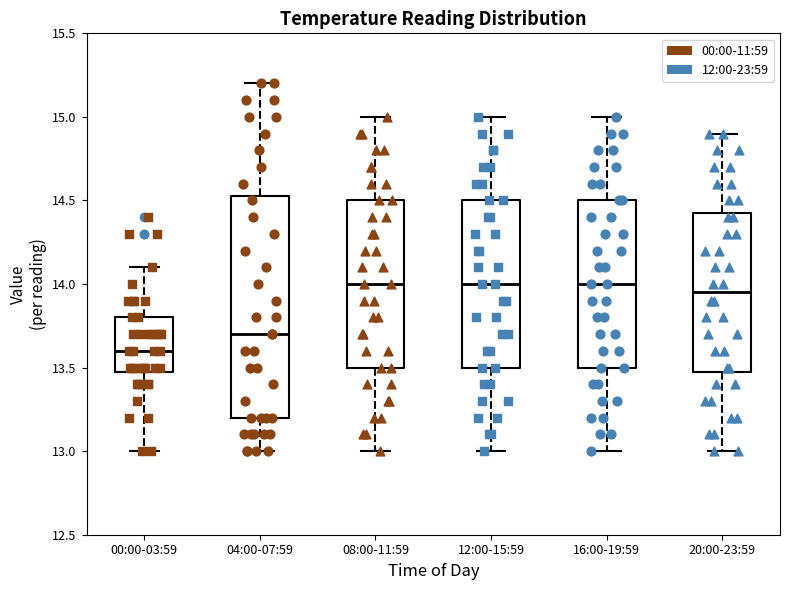

Reading left to right, read every box against the y-axis: the position of its median line, the range the box covers, and the ends of its whiskers. The values are not printed on the chart, so give them approximately, as read against the axis.

00:00-03:59: median 13.60, box 13.50 to 13.80, whiskers 13.00 to 14.10
04:00-07:59: median 13.70, box 13.20 to 14.55, whiskers 13.00 to 15.20
08:00-11:59: median 14.00, box 13.50 to 14.50, whiskers 13.00 to 15.00
12:00-15:59: median 14.00, box 13.50 to 14.50, whiskers 13.00 to 15.00
16:00-19:59: median 14.00, box 13.50 to 14.50, whiskers 13.00 to 15.00
20:00-23:59: median 13.95, box 13.50 to 14.45, whiskers 13.00 to 14.90